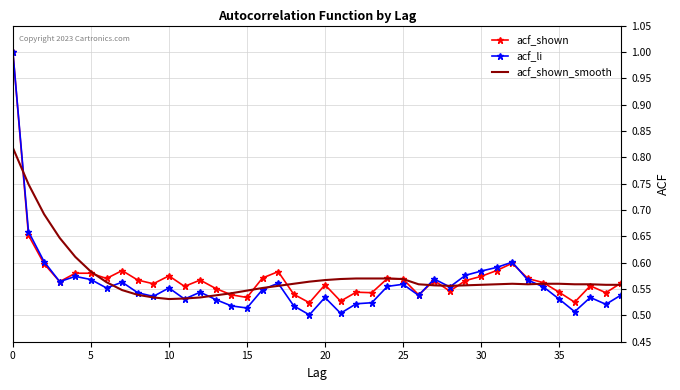

What is the difference between the second highest and minimum values in the acf_shown series?

0.1